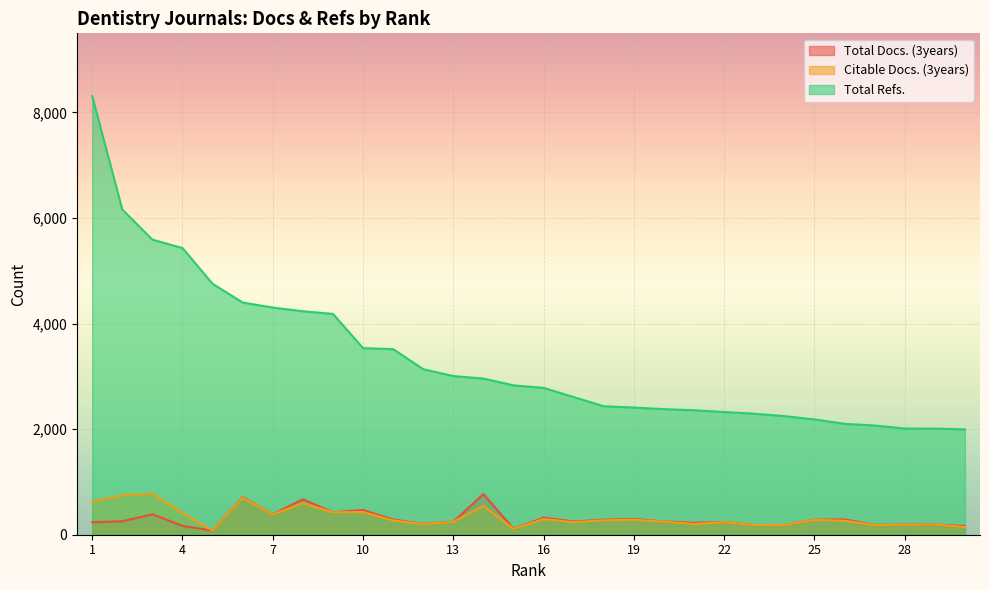

Reading right to left, transcribe all the data shown in this chart.

Total Docs. (3years): 165	194	191	186	290	284	182	184	239	225	251	297	285	250	323	112	770	248	207	287	468	425	672	386	711	79	167	387	255	236
Citable Docs. (3years): 147	194	189	183	265	281	182	184	238	203	249	283	275	238	297	111	548	245	203	269	430	425	600	383	702	78	410	779	747	628
Total Refs.: 1996	2011	2012	2070	2101	2185	2247	2293	2325	2358	2379	2409	2434	2608	2782	2830	2959	3006	3136	3516	3535	4184	4234	4304	4399	4754	5432	5591	6161	8310